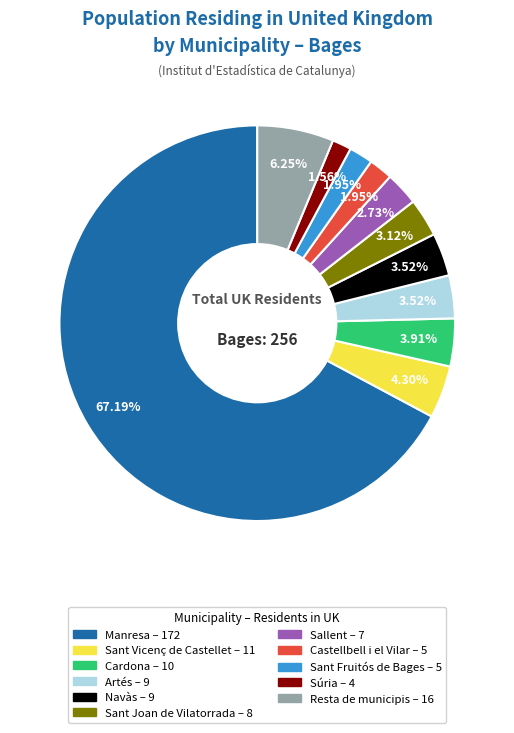

What is the largest slice in the pie chart?

Manresa